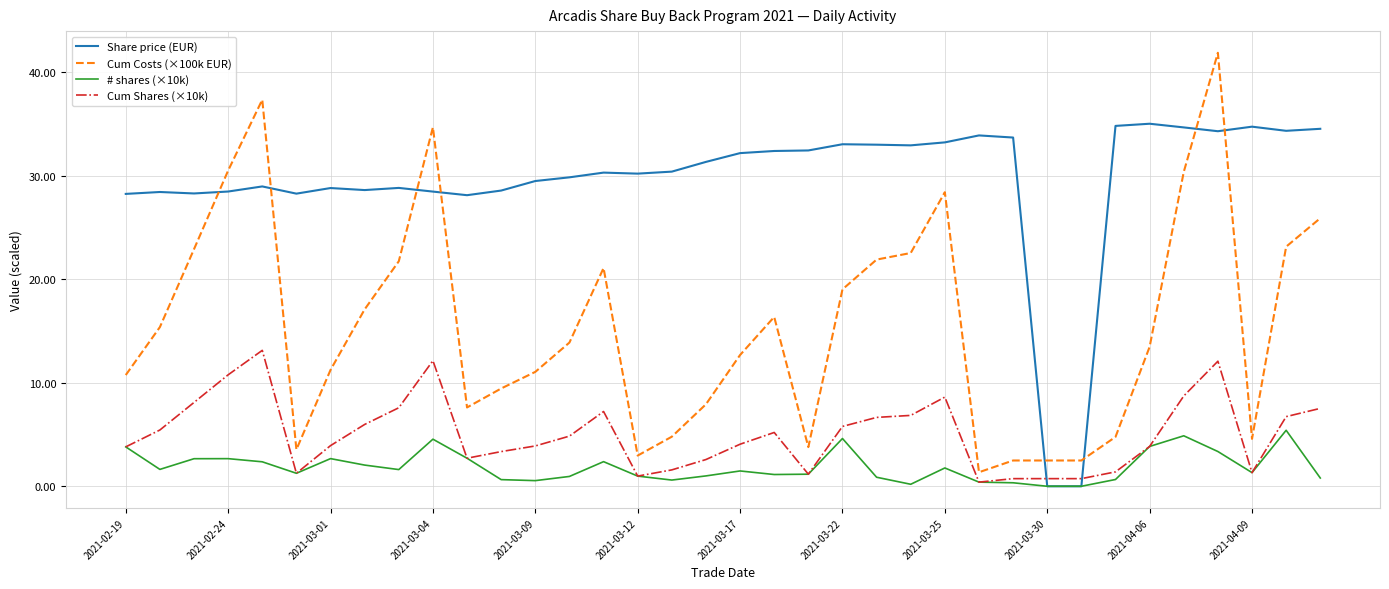

Which series has the largest range (max minus min)?

Cum Costs (×100k EUR)